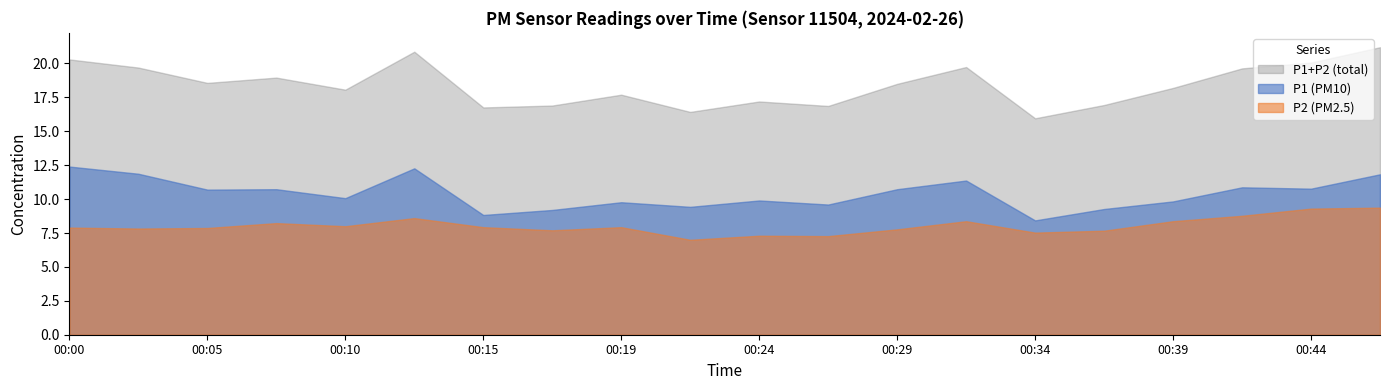

True or false: P2 and P1 cross at least once.

False